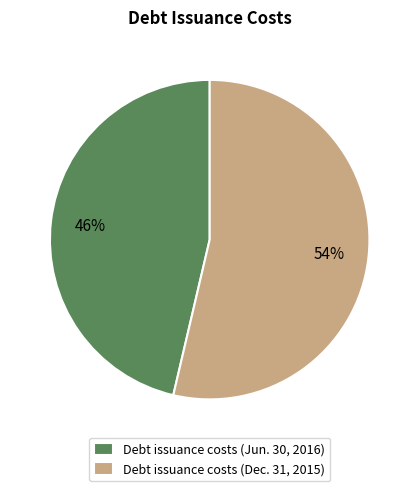

Which has a higher value, Debt issuance costs (Dec. 31, 2015) or Debt issuance costs (Jun. 30, 2016)?

Debt issuance costs (Dec. 31, 2015)